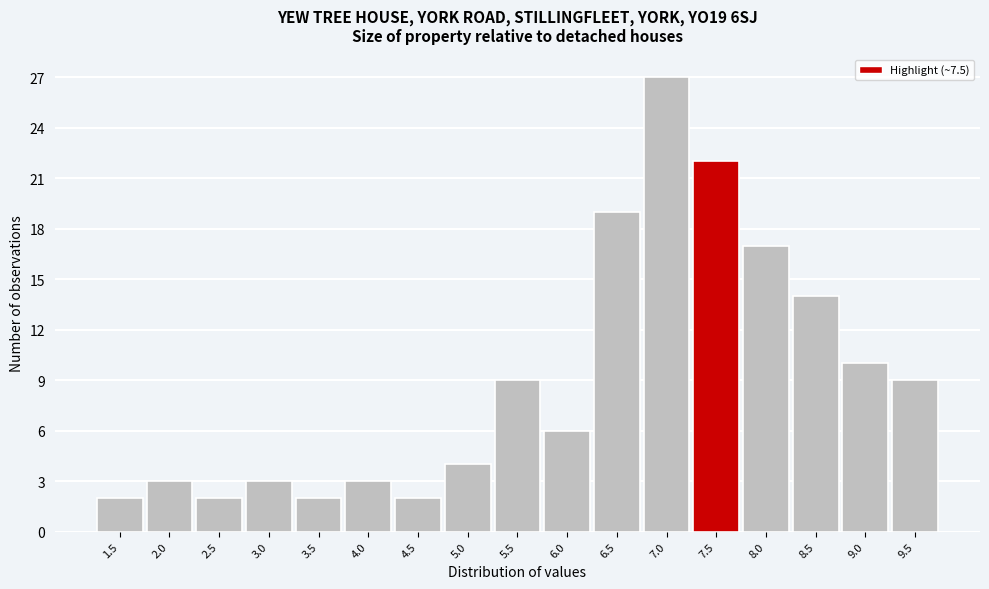

Reading left to right, transcribe all the data shown in this chart.

2	3	2	3	2	3	2	4	9	6	19	27	22	17	14	10	9